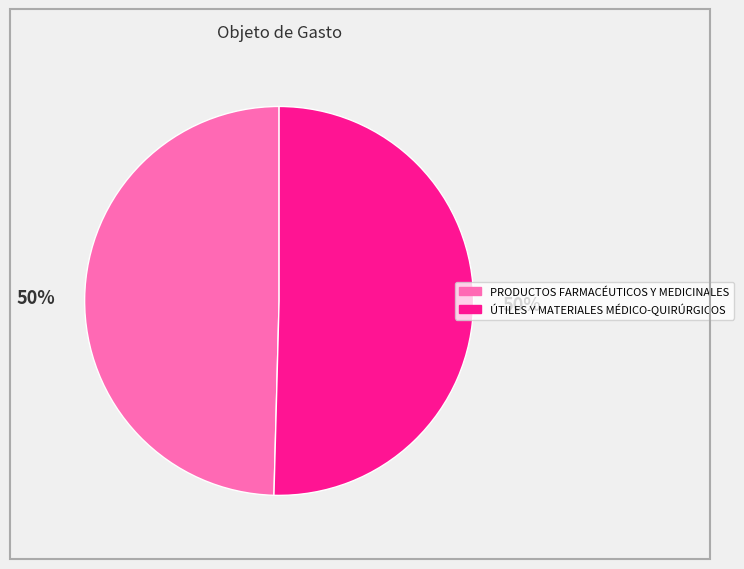

How many segments does this pie chart have?

2